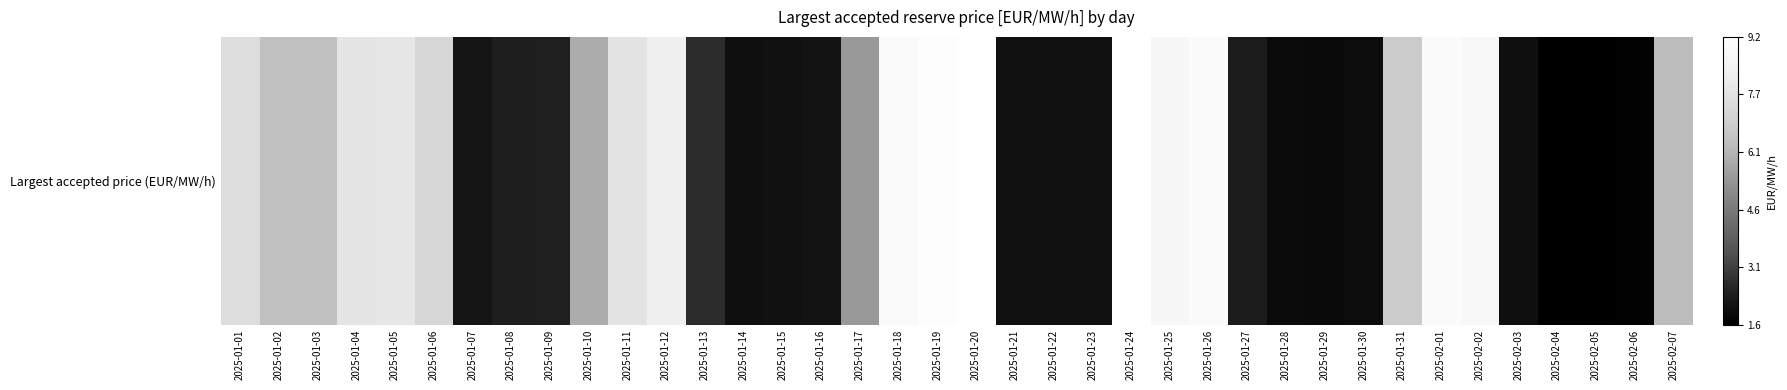

List the labels in order of value, largest first.

2025-01-20, 2025-01-24, 2025-01-19, 2025-01-26, 2025-02-01, 2025-01-18, 2025-02-02, 2025-01-25, 2025-01-12, 2025-01-05, 2025-01-04, 2025-01-11, 2025-01-01, 2025-01-06, 2025-01-31, 2025-01-02, 2025-01-03, 2025-02-07, 2025-01-10, 2025-01-17, 2025-01-13, 2025-01-09, 2025-01-08, 2025-01-27, 2025-01-07, 2025-01-16, 2025-01-15, 2025-01-21, 2025-01-22, 2025-01-23, 2025-01-14, 2025-02-03, 2025-01-30, 2025-01-28, 2025-01-29, 2025-02-06, 2025-02-04, 2025-02-05